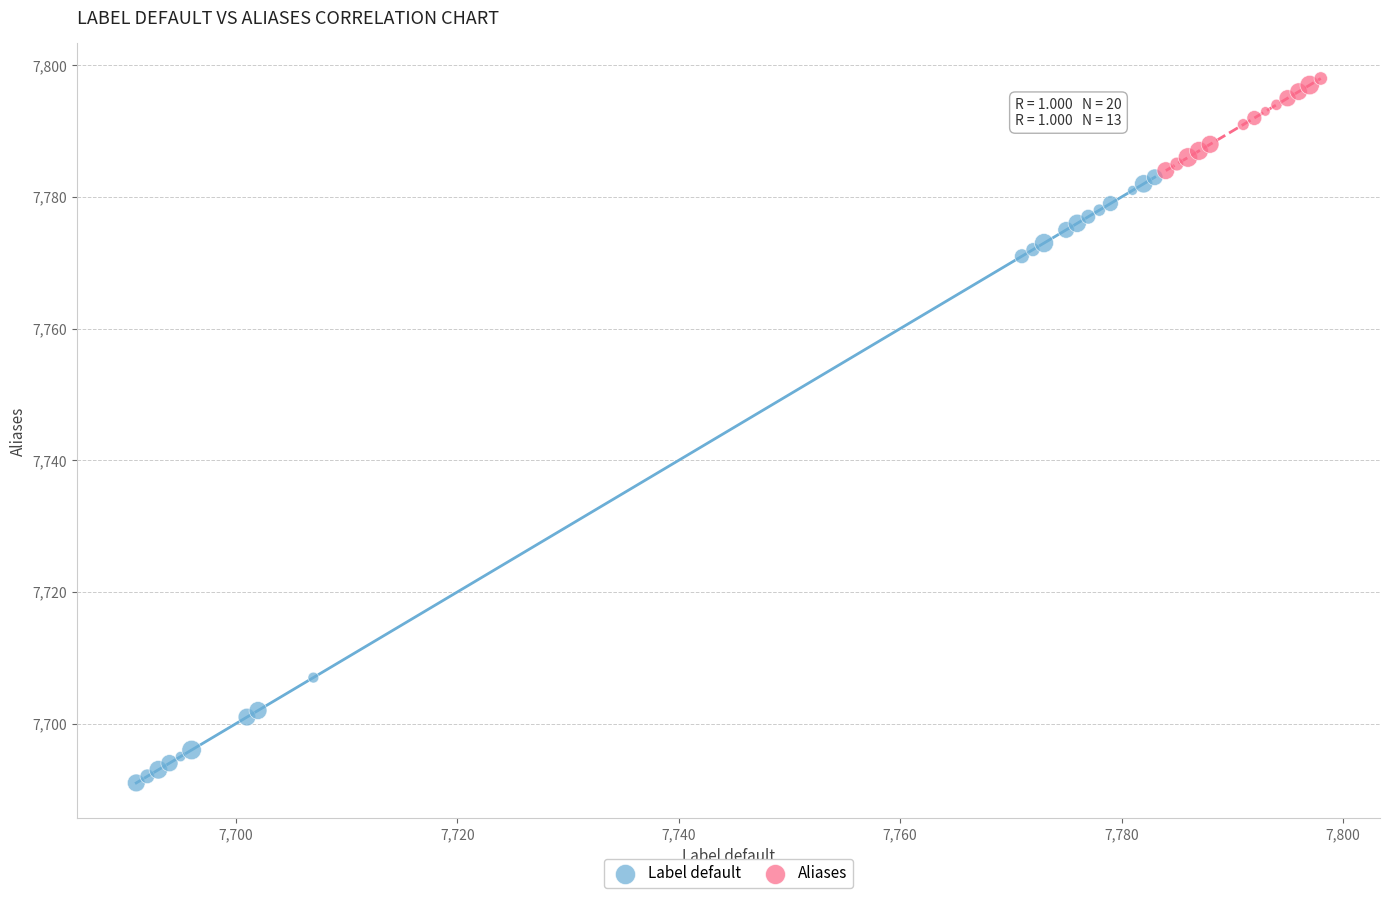

Which series reaches the maximum Y coordinate?

Aliases